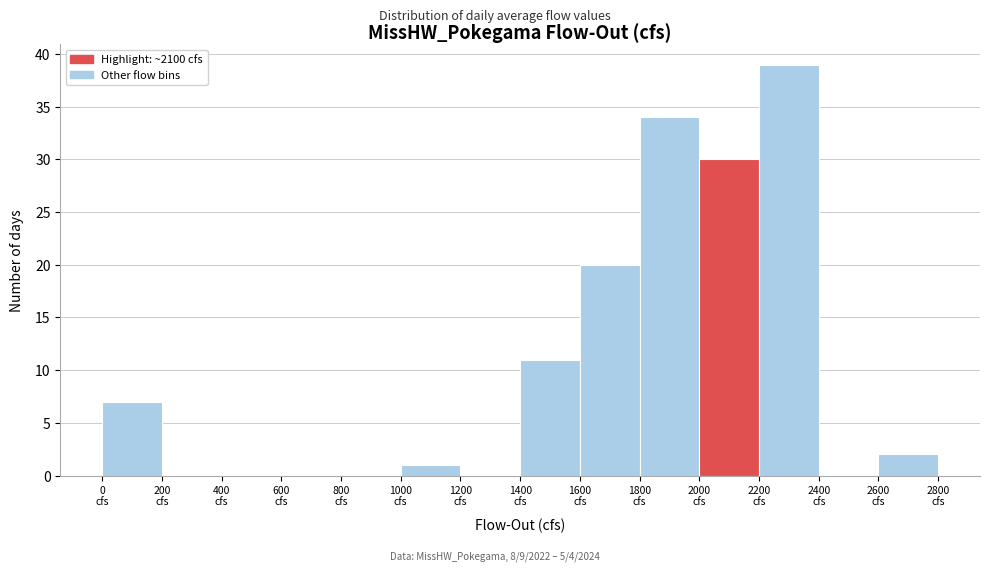

Which range on the x-axis has the tallest bar?

2200 to 2400